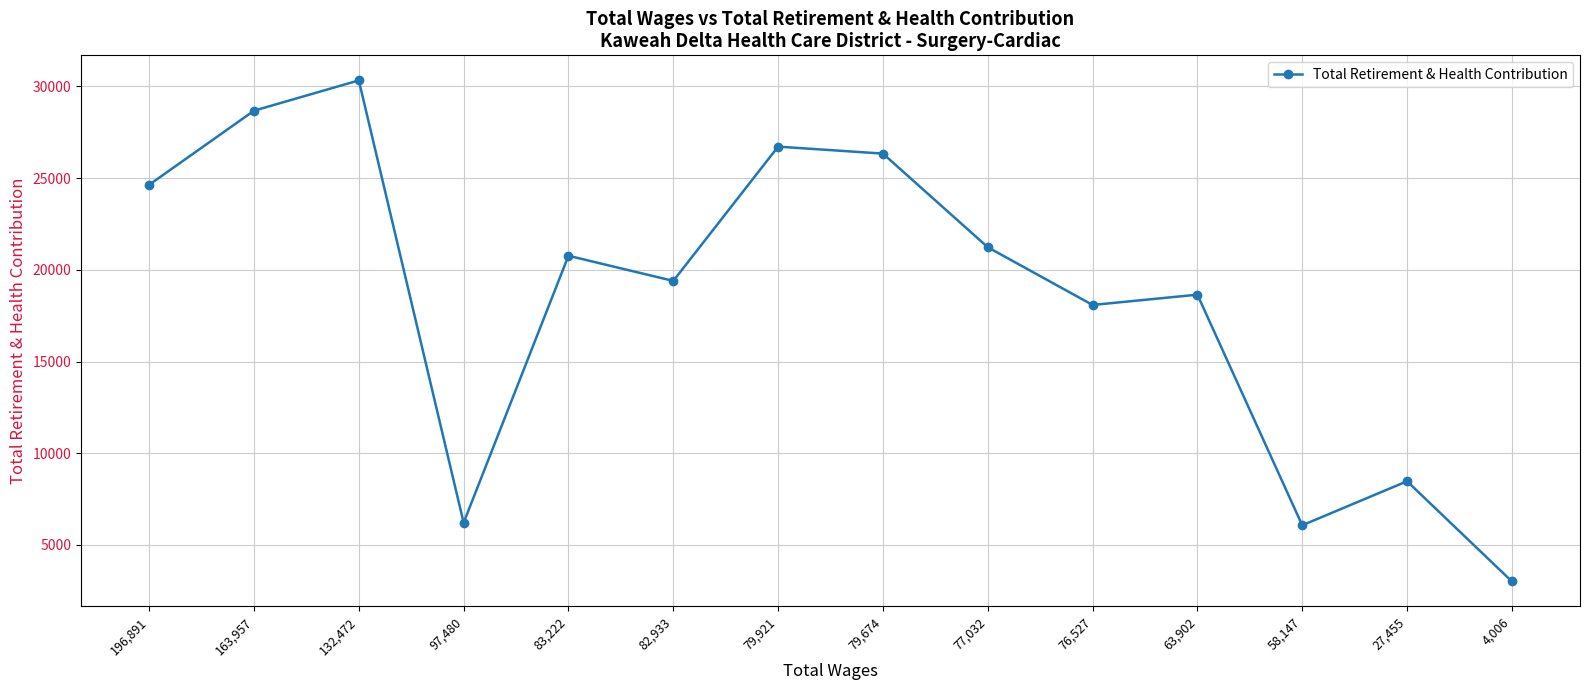

What is the value of the 1st point from the left?

24637